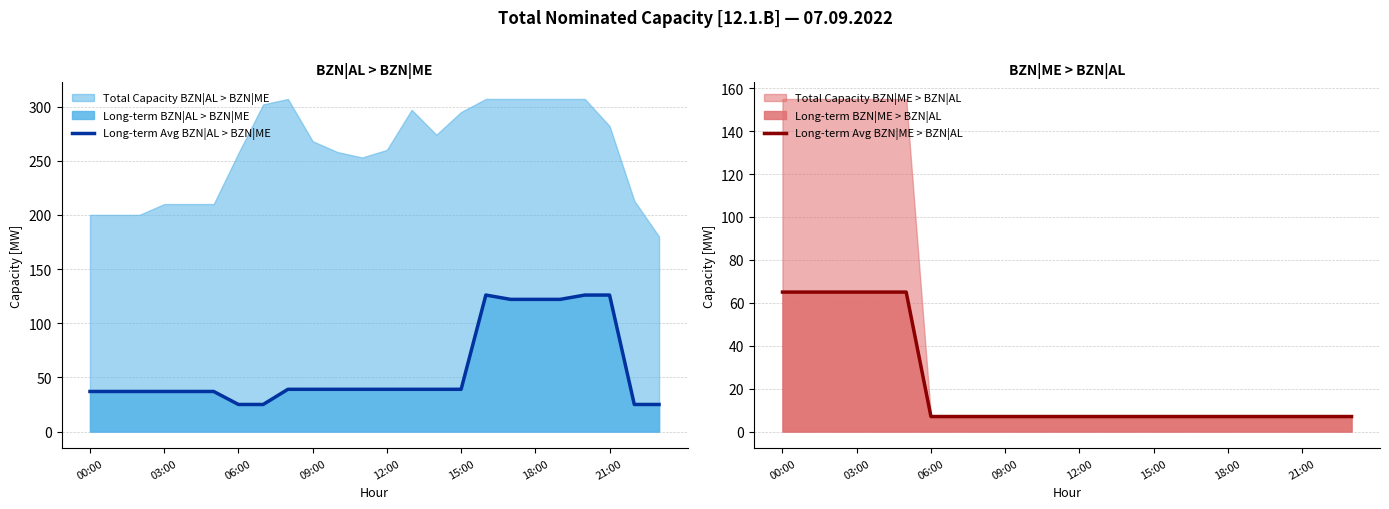

At how many categories does at least one series exceed 123?

3